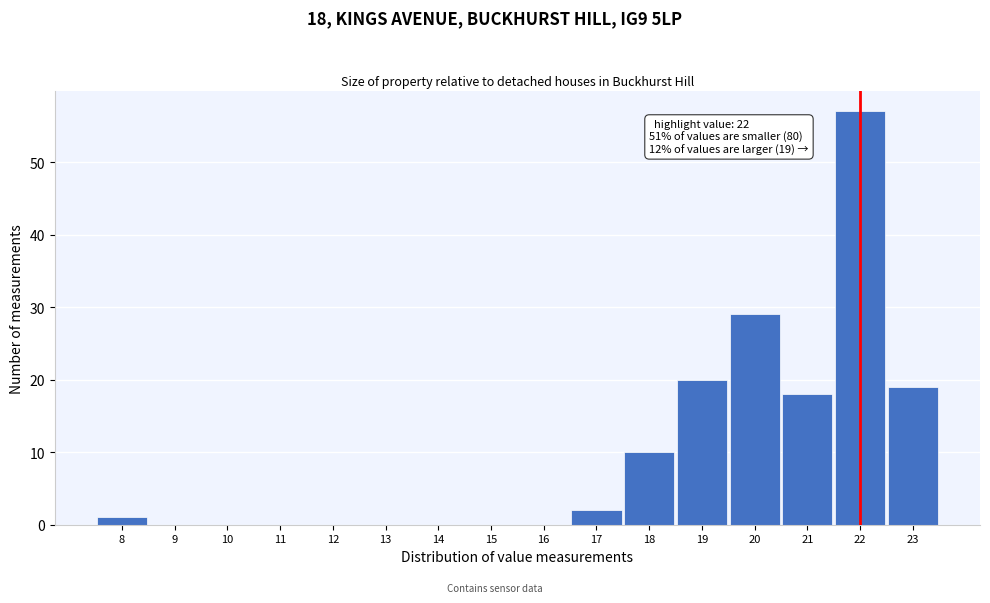

Over which range of the x-axis is the bar tallest?

21.5 to 22.5